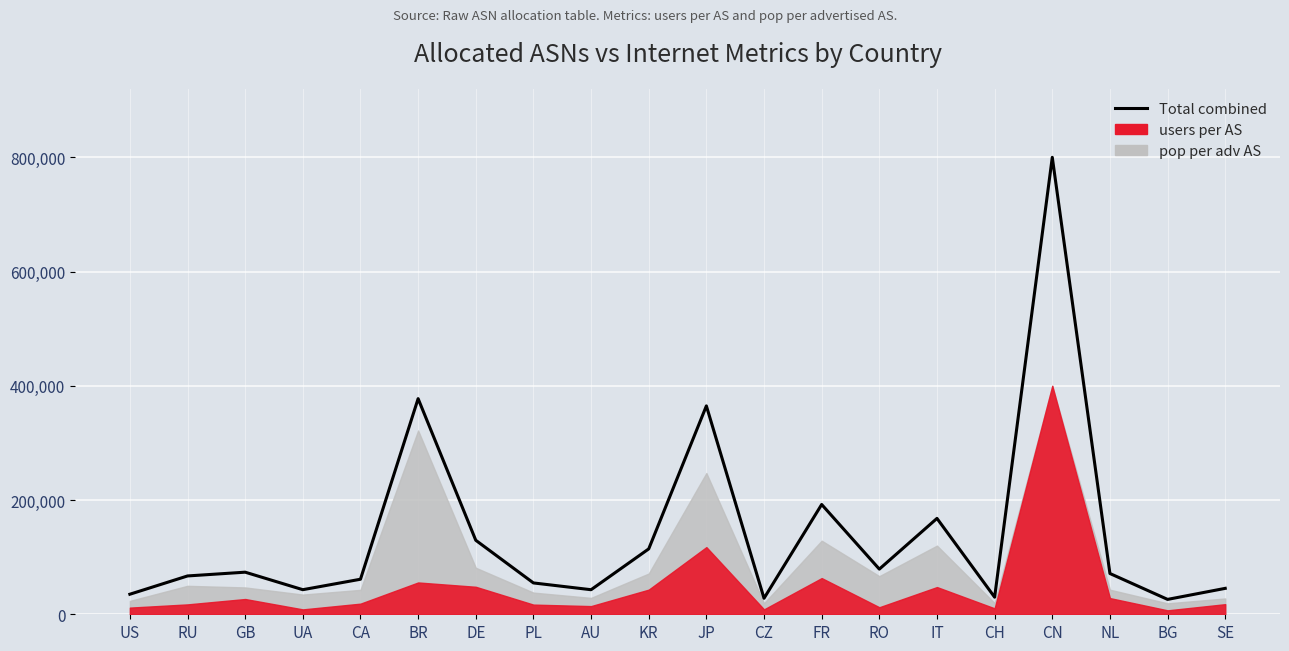

Reading right to left, extract all data points from this chart.

45385	26058	71385	800000	29944	167847	79065	192216	27999	364824	114475	43001	54877	129554	377492	61342	43054	73698	67098	35099